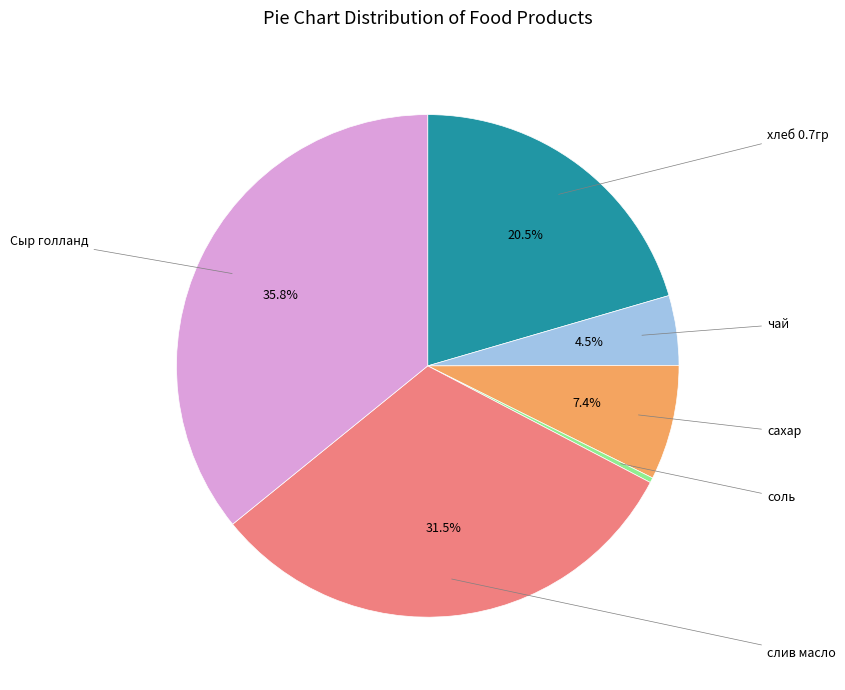

Is there a majority slice in this chart?

No